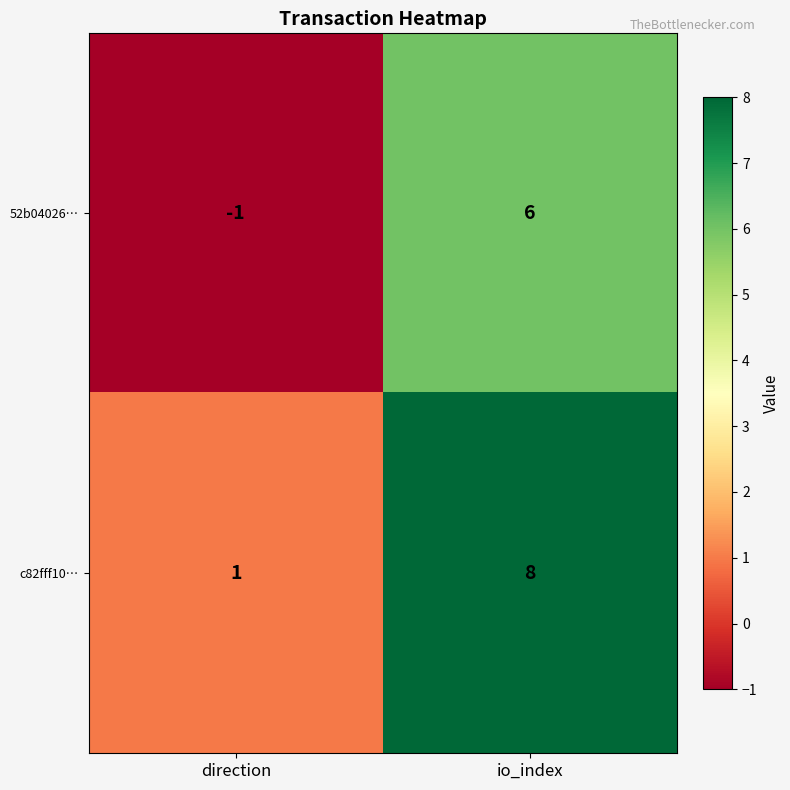

Reading left to right, extract all data points from this chart.

52b04026…: direction=-1	io_index=6
c82fff10…: direction=1	io_index=8